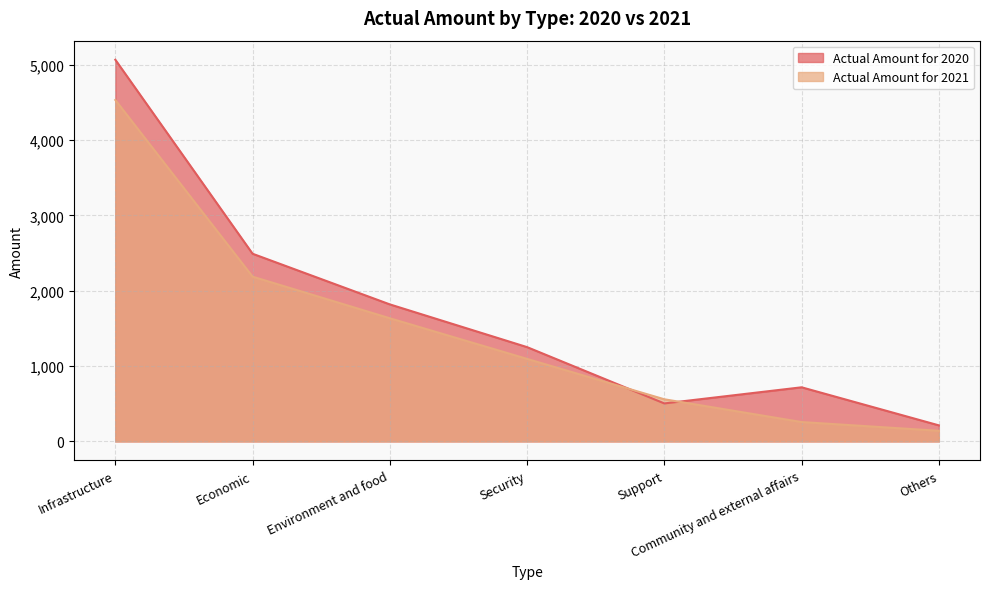

True or false: Actual Amount for 2021 and Actual Amount for 2020 intersect in this chart.

True